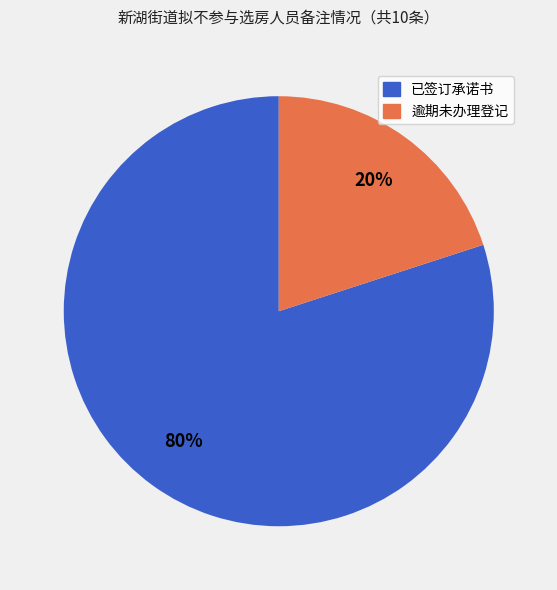

Is there a majority slice in this chart?

Yes